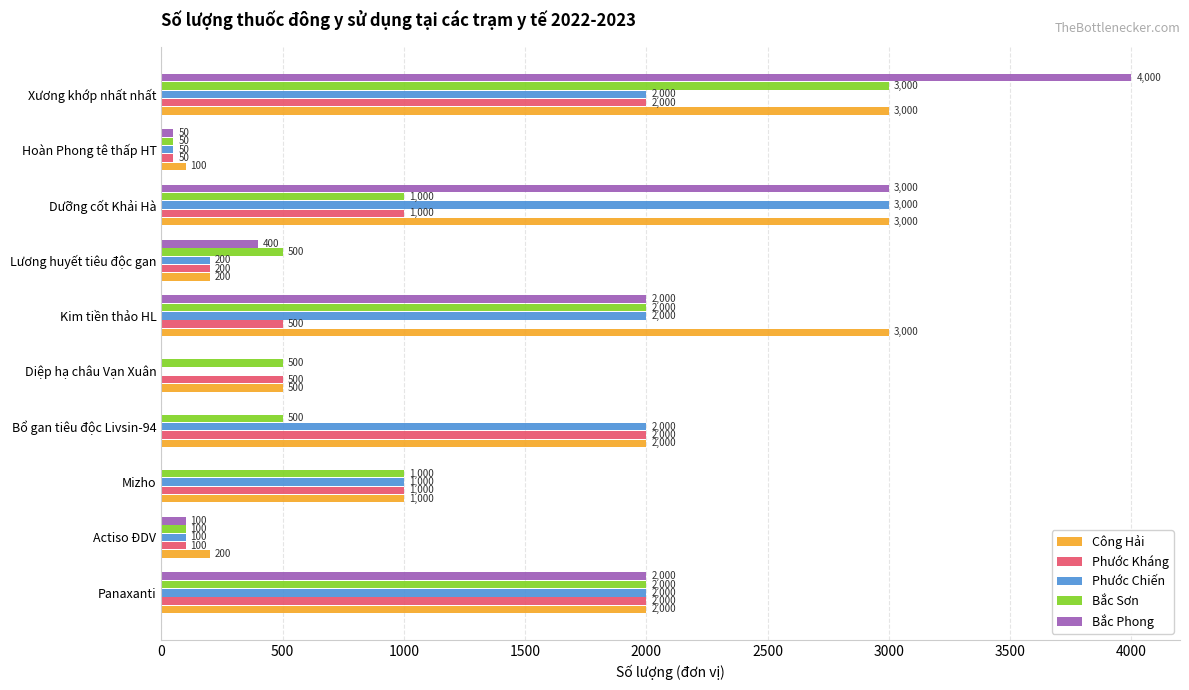

Which series has the largest total across all categories?

Công Hải